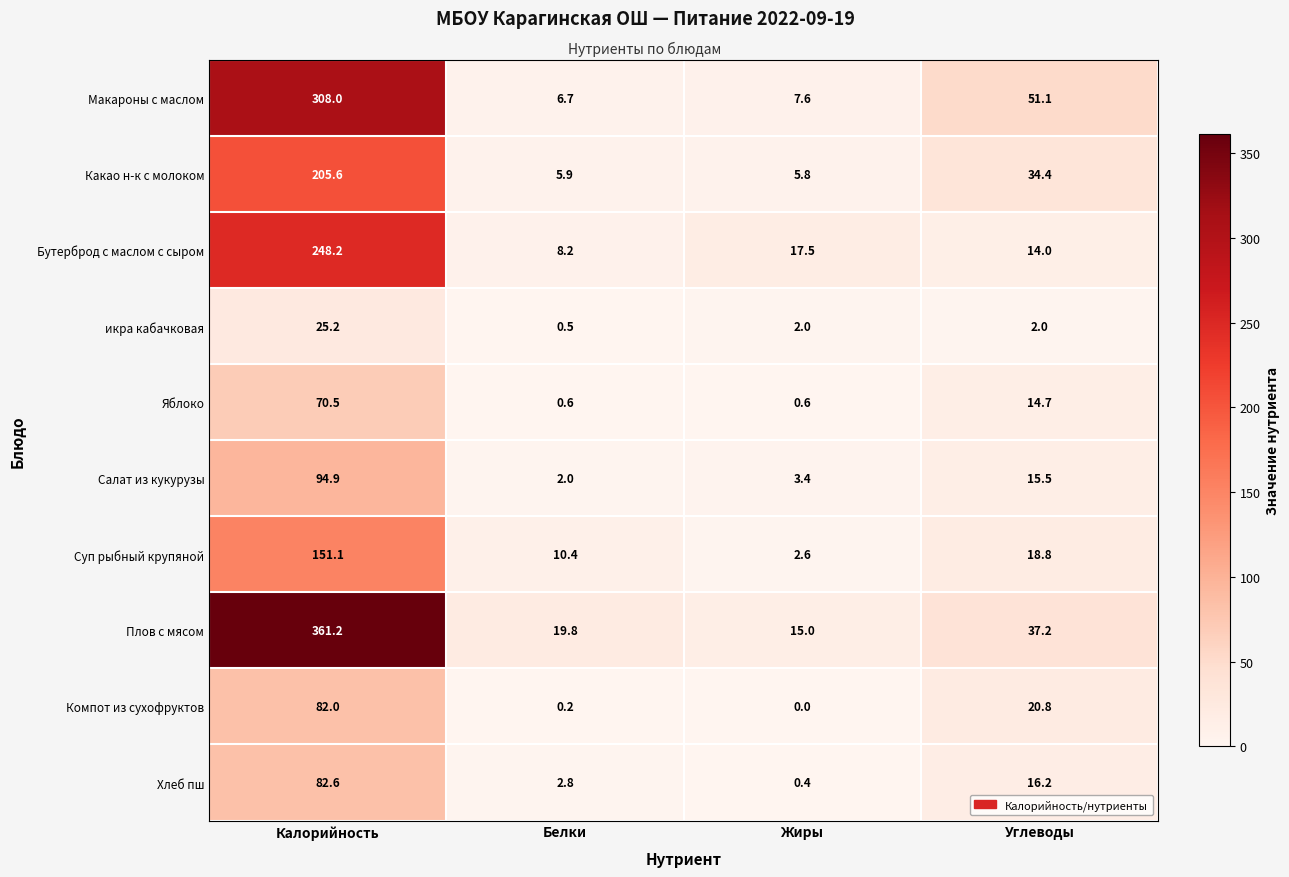

Read the Плов с мясом value at Углеводы.

37.2